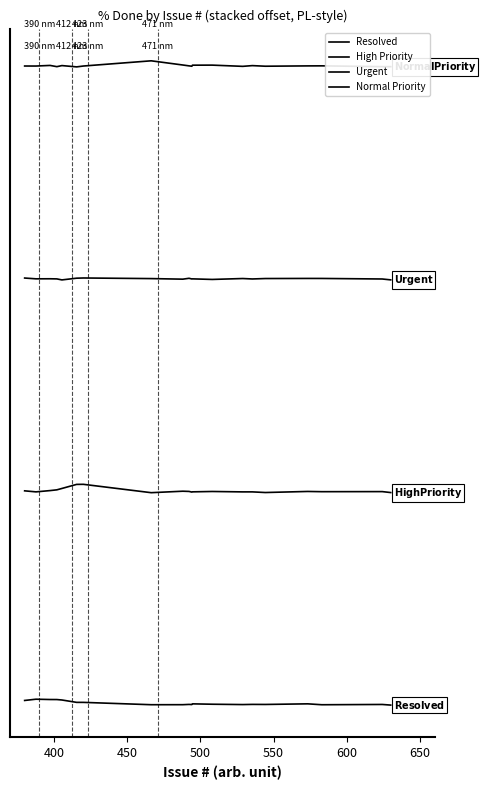

At which category does the chart reach its peak across all series?

7